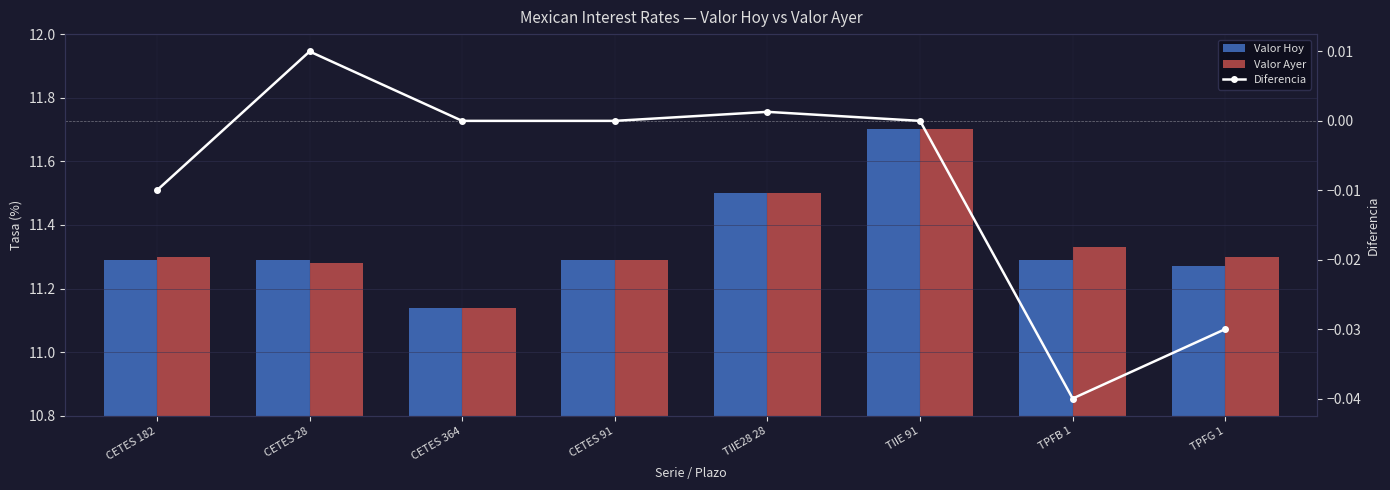

List the labels in order of Valor Ayer value, largest first.

TIIE 91, TIIE28 28, TPFB 1, CETES 182, TPFG 1, CETES 91, CETES 28, CETES 364